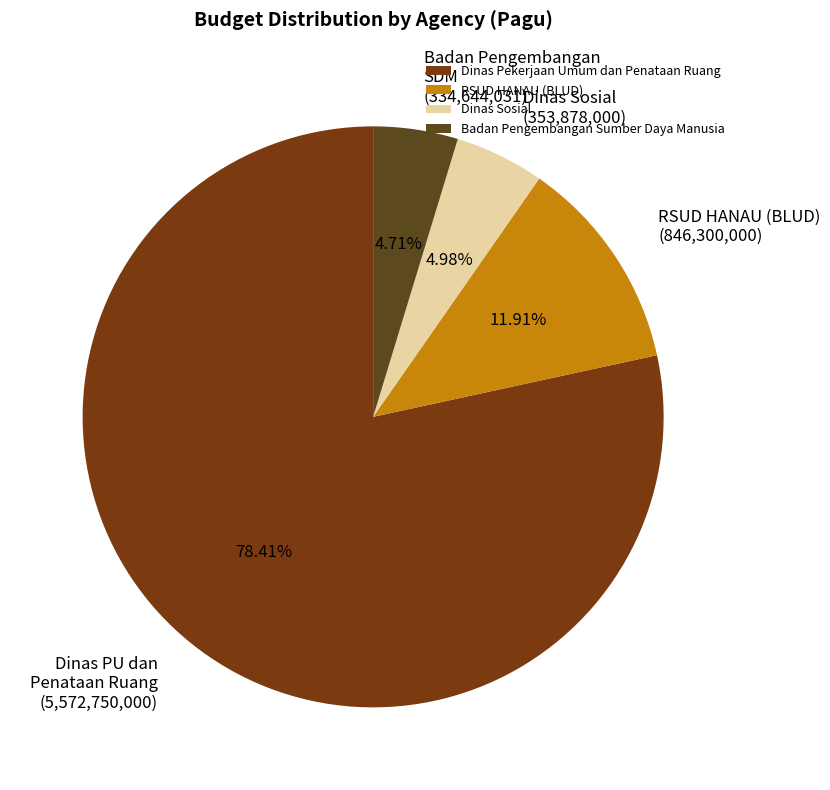

Combined, do Dinas Sosial and Badan Pengembangan Sumber Daya Manusia account for over 50%?

No